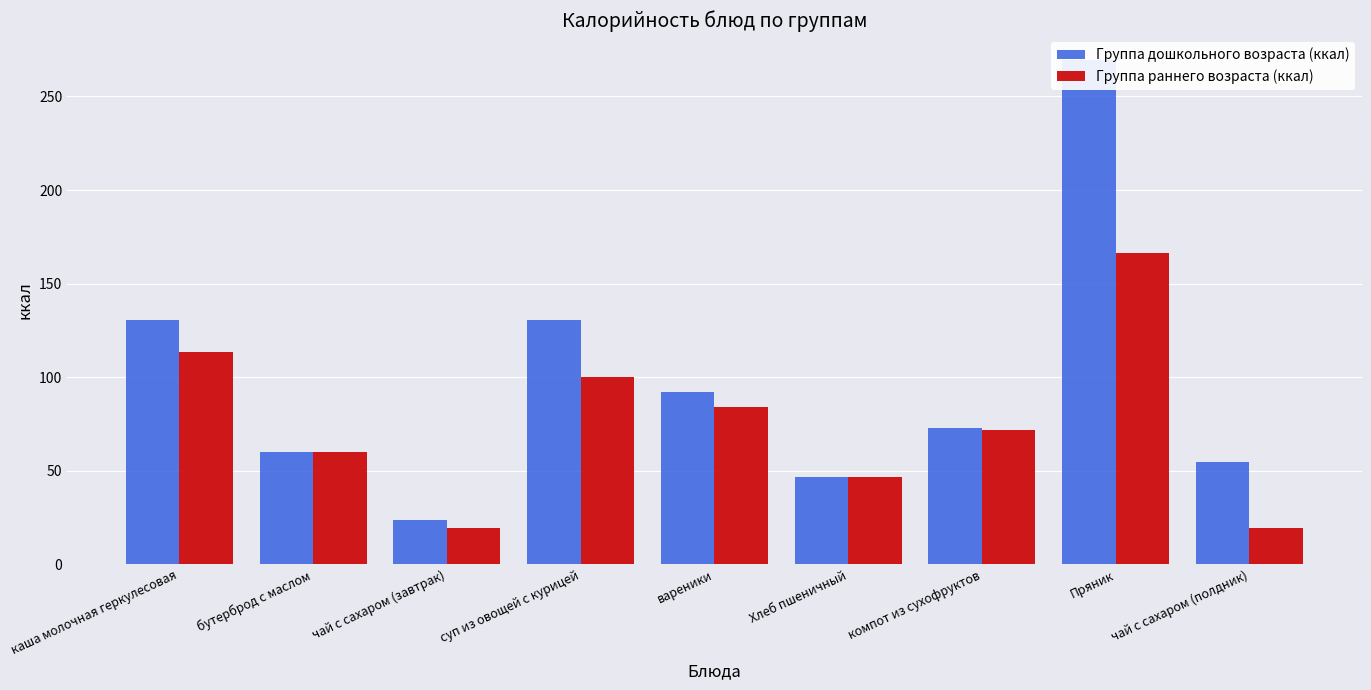

Which series has the widest spread of values?

Группа дошкольного возраста (ккал)